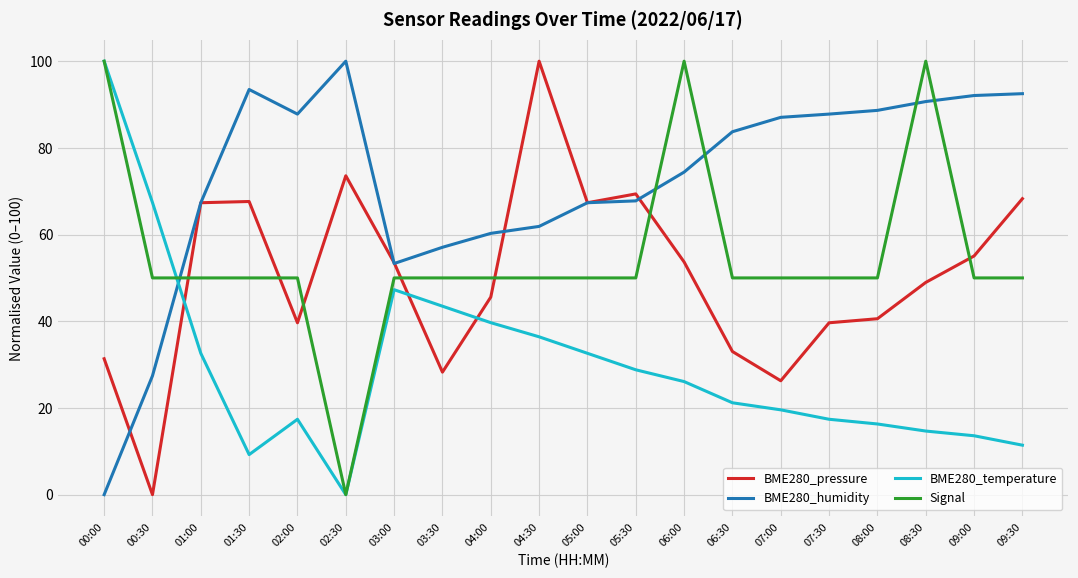

What is the difference between the BME280_pressure values at 04:00 and 08:30?

3.4